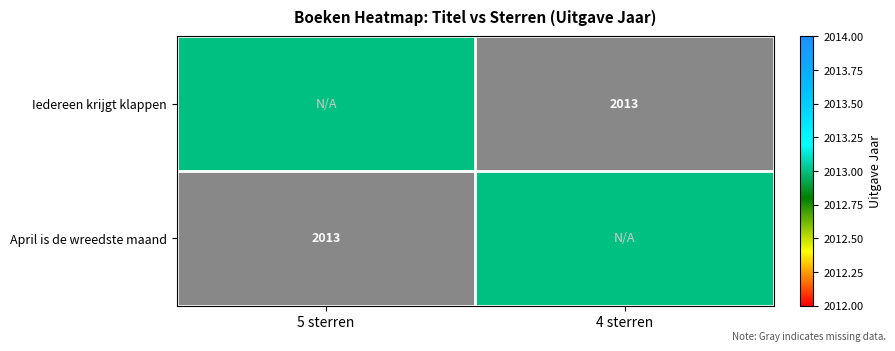

Is the value of April is de wreedste maand at 4 sterren greater than the value of Iedereen krijgt klappen at 5 sterren?

No